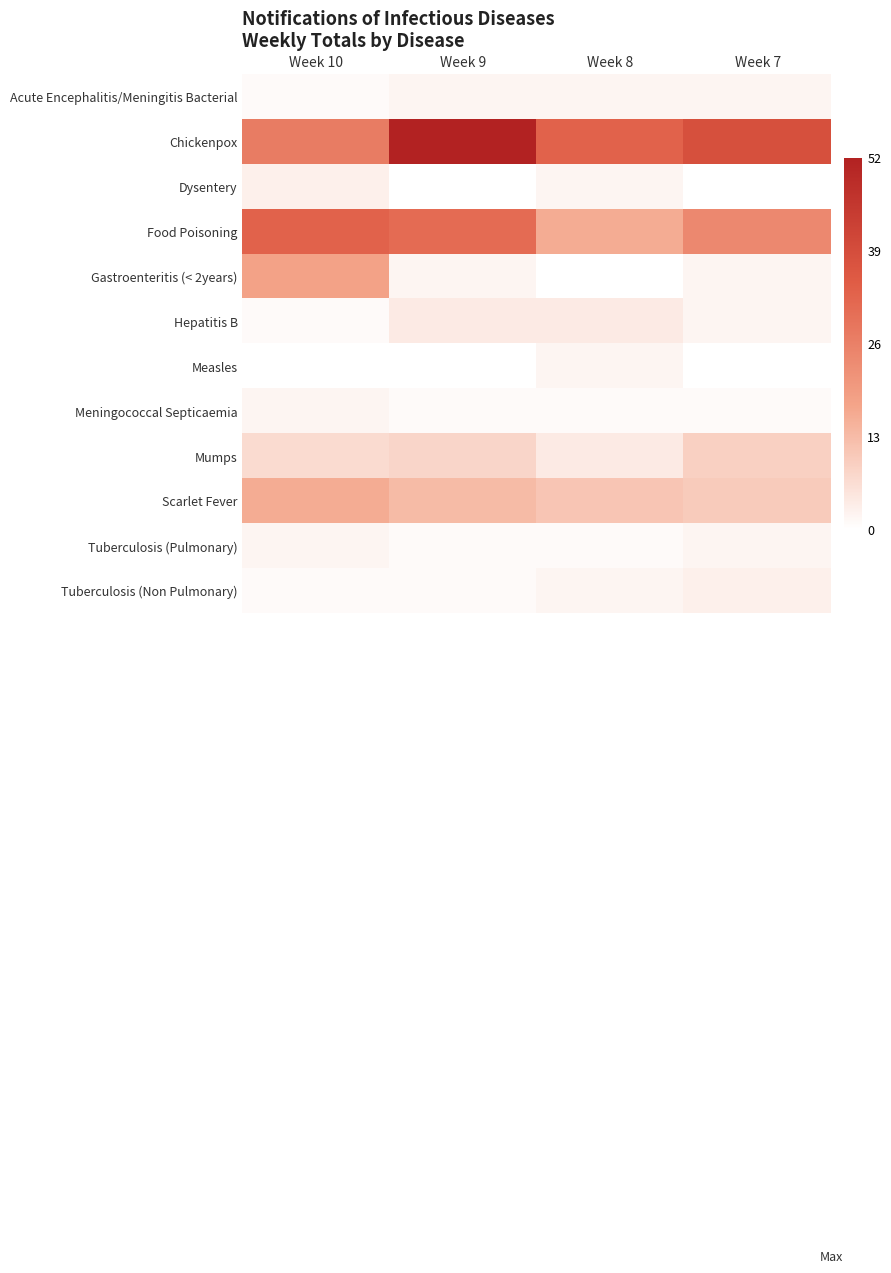

Reading right to left, transcribe all the data shown in this chart.

Acute Encephalitis/Meningitis Bacterial: Week 7=2	Week 8=2	Week 9=2	Week 10=1
Chickenpox: Week 7=38	Week 8=33	Week 9=52	Week 10=27
Dysentery: Week 7=0	Week 8=2	Week 9=0	Week 10=3
Food Poisoning: Week 7=24	Week 8=16	Week 9=31	Week 10=33
Gastroenteritis (< 2years): Week 7=2	Week 8=0	Week 9=2	Week 10=18
Hepatitis B: Week 7=2	Week 8=4	Week 9=4	Week 10=1
Measles: Week 7=0	Week 8=2	Week 9=0	Week 10=0
Meningococcal Septicaemia: Week 7=1	Week 8=1	Week 9=1	Week 10=2
Mumps: Week 7=9	Week 8=4	Week 9=8	Week 10=7
Scarlet Fever: Week 7=10	Week 8=11	Week 9=13	Week 10=16
Tuberculosis (Pulmonary): Week 7=2	Week 8=1	Week 9=1	Week 10=2
Tuberculosis (Non Pulmonary): Week 7=3	Week 8=2	Week 9=1	Week 10=1